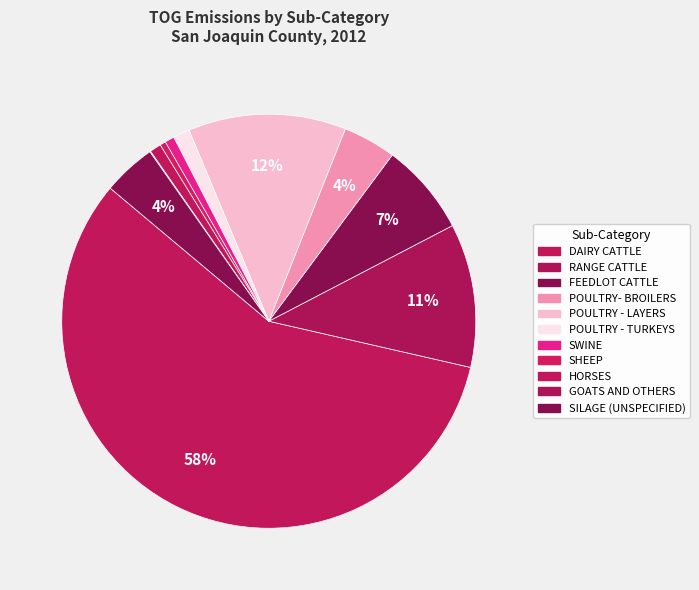

Is DAIRY CATTLE the majority of the pie?

Yes